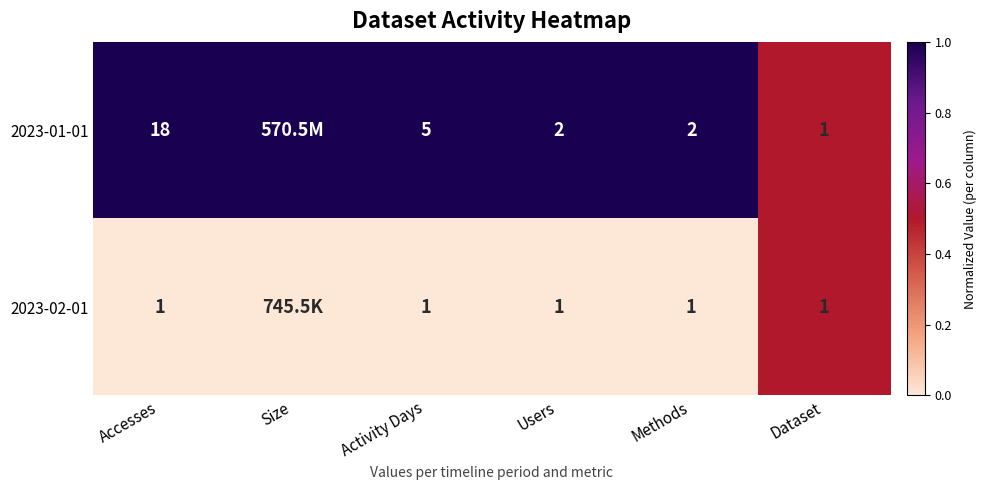

At Users, list the series in order from largest to smallest.

2023-01-01, 2023-02-01